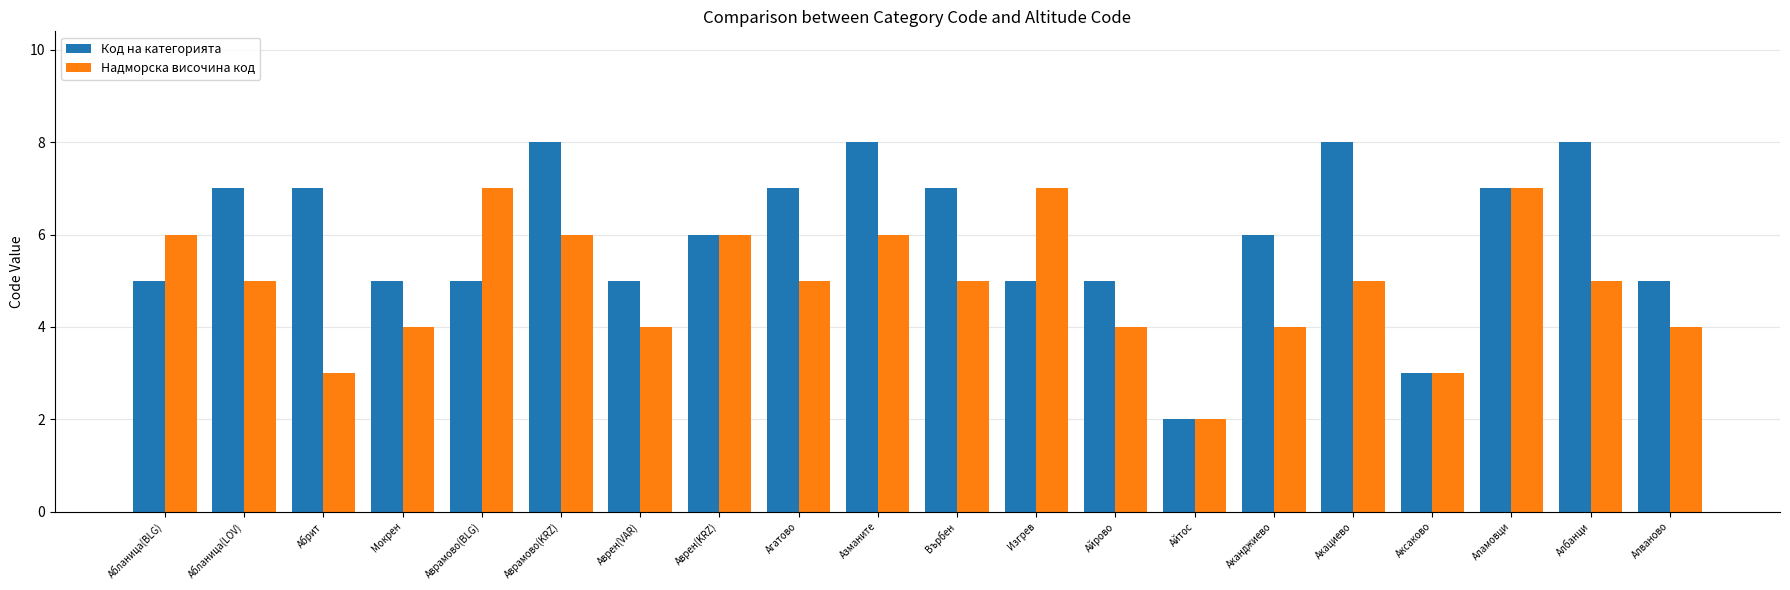

Where does the Код на категорията series first go above 6?

Абланица(LOV)